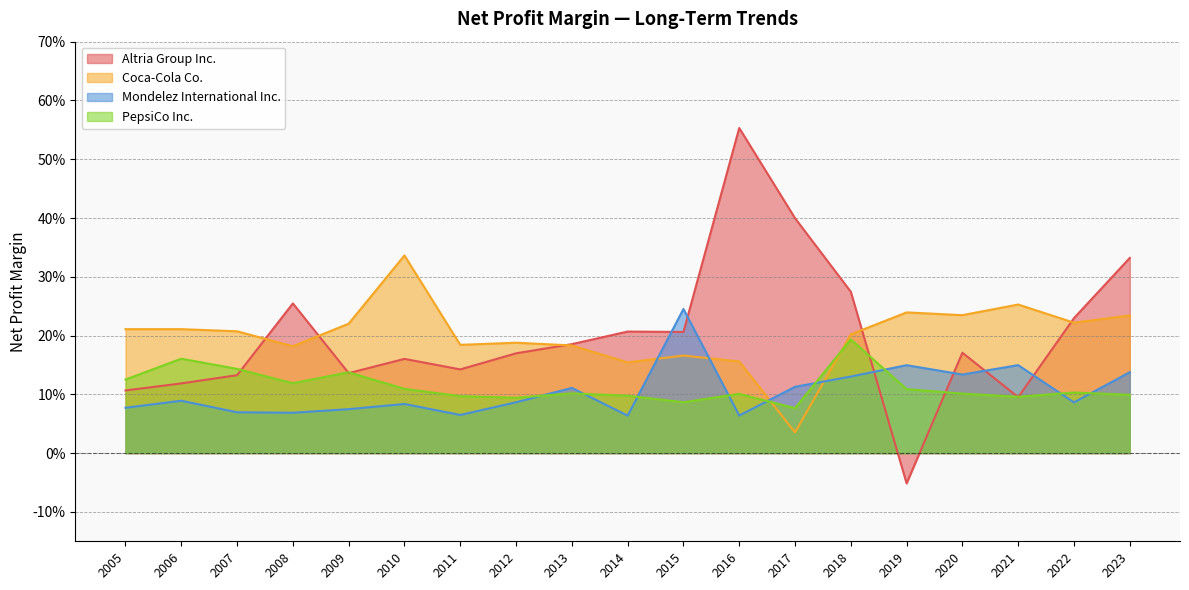

How many intersections are there between Mondelez International Inc. and Coca-Cola Co.?

4